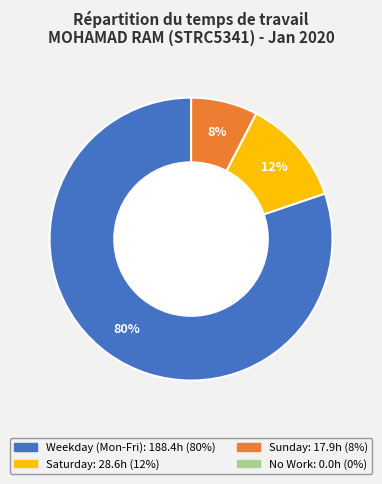

Is there a majority slice in this chart?

Yes